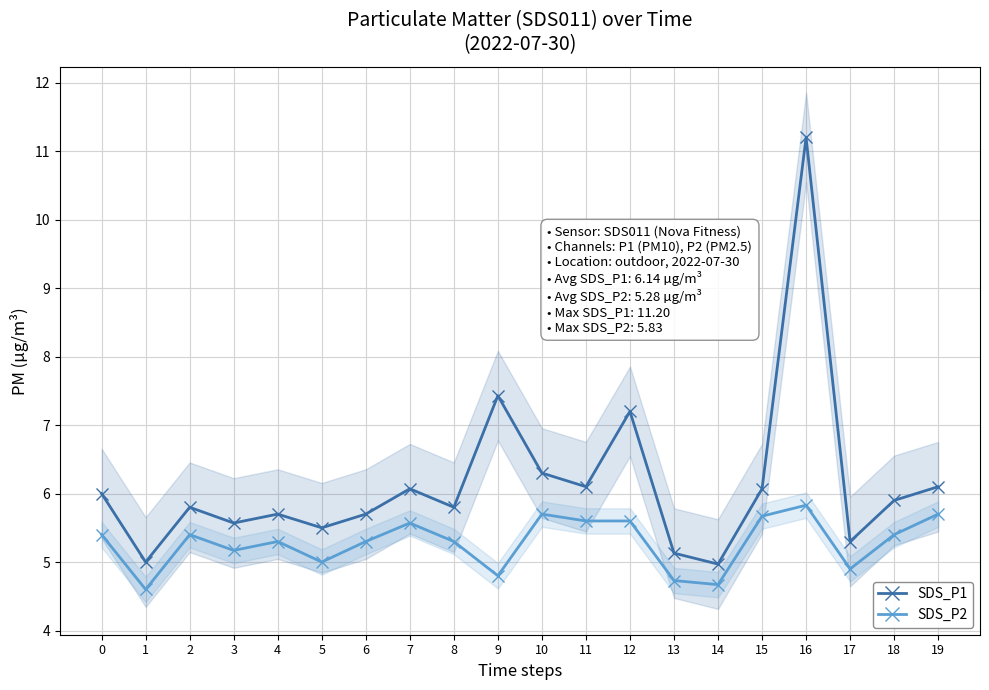

What is the total value across all series at 1?

9.6